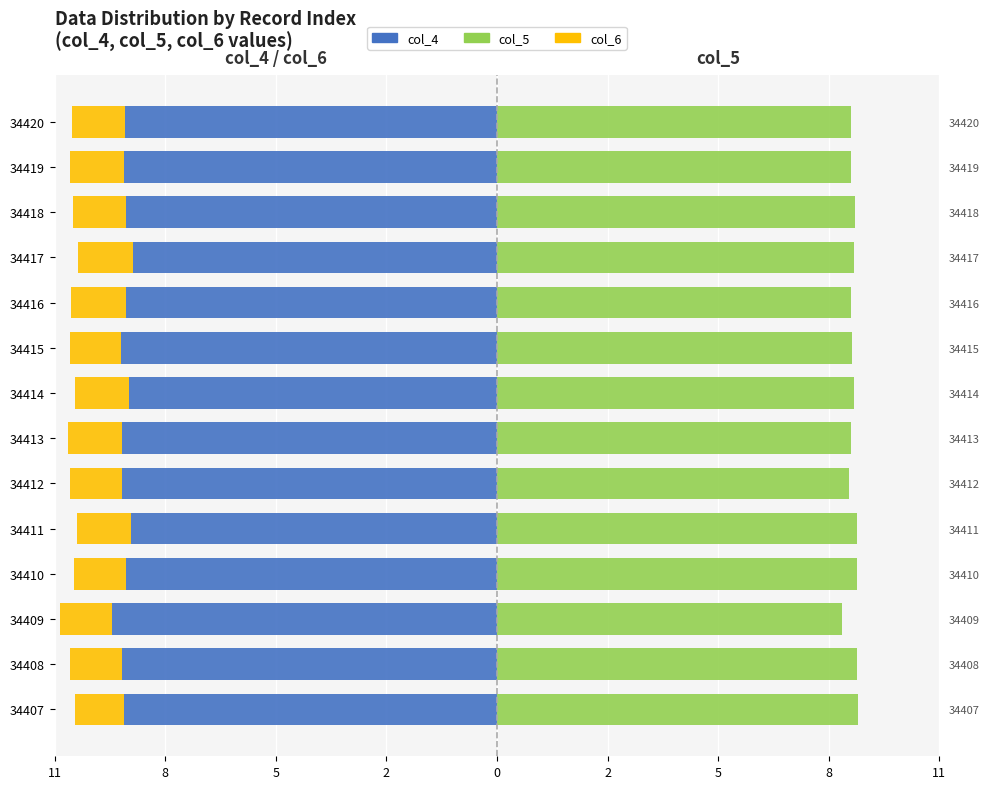

True or false: col_4 has a value of -13.4 at 34419.

False